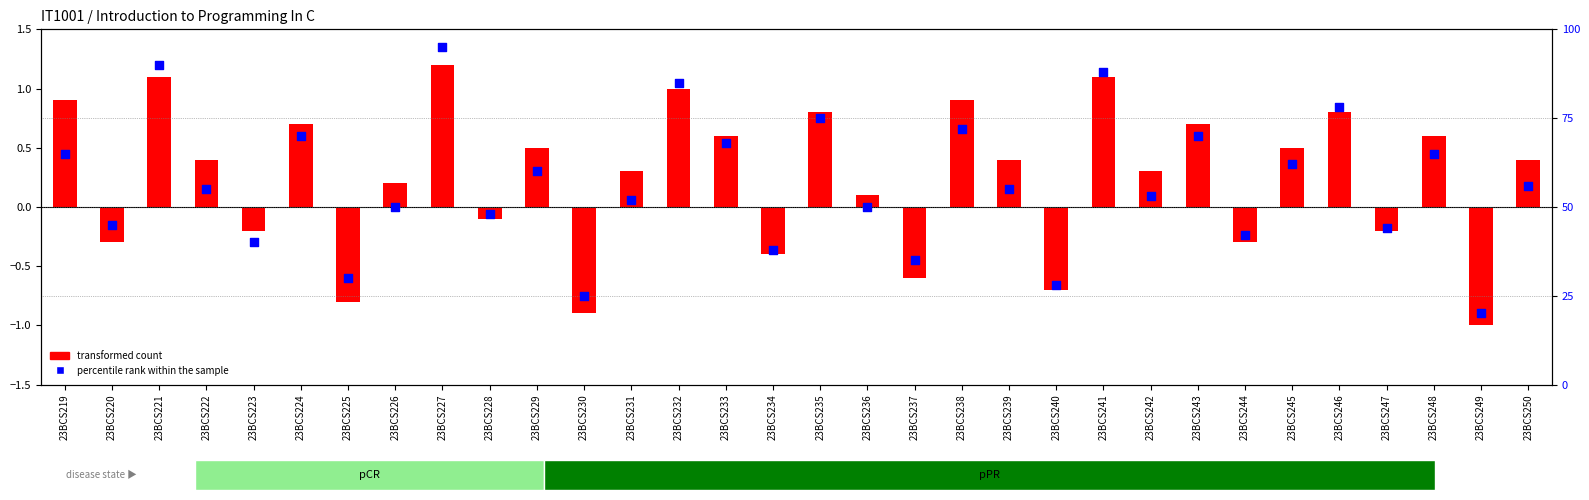

What is the total value across all series at 23BCS247?

43.8